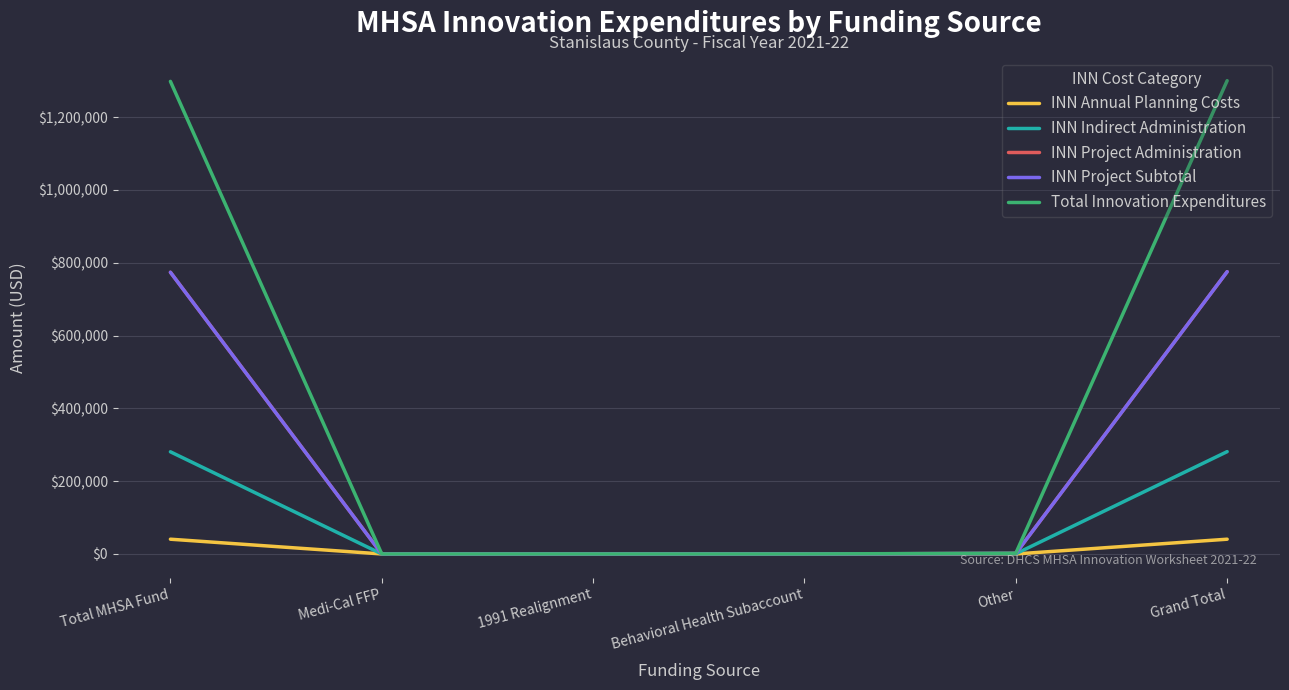

Reading right to left, what are all the values shown in this chart?

INN Annual Planning Costs: Grand Total=40545.0	Other=0.0	Behavioral Health Subaccount=0.0	1991 Realignment=0.0	Medi-Cal FFP=0.0	Total MHSA Fund=40545.0
INN Indirect Administration: Grand Total=281118.4	Other=492.2	Behavioral Health Subaccount=0.0	1991 Realignment=0.0	Medi-Cal FFP=0.0	Total MHSA Fund=280626.2
INN Project Administration: Grand Total=775334.9	Other=1500.0	Behavioral Health Subaccount=0.0	1991 Realignment=0.0	Medi-Cal FFP=0.0	Total MHSA Fund=773834.9
INN Project Subtotal: Grand Total=775334.9	Other=1500.0	Behavioral Health Subaccount=0.0	1991 Realignment=0.0	Medi-Cal FFP=0.0	Total MHSA Fund=773834.9
Total Innovation Expenditures: Grand Total=1300166.6	Other=1992.2	Behavioral Health Subaccount=0.0	1991 Realignment=0.0	Medi-Cal FFP=0.0	Total MHSA Fund=1298174.4